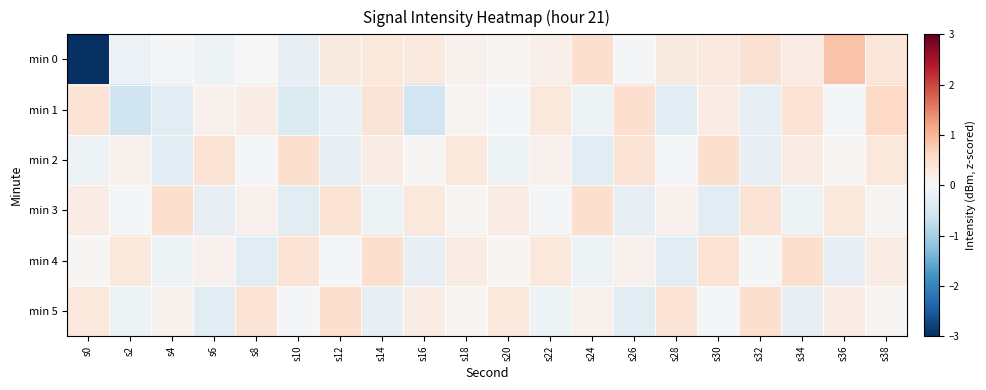

What is the total value across all series at s22?

0.7